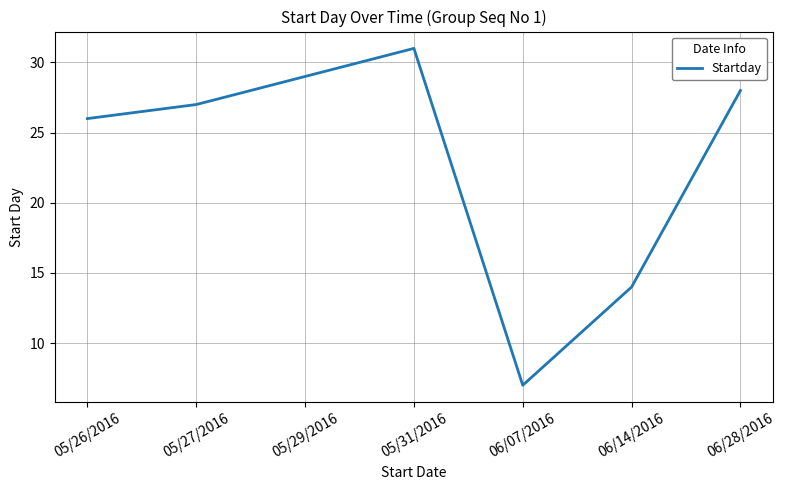

What position from the right is 05/27/2016?

6